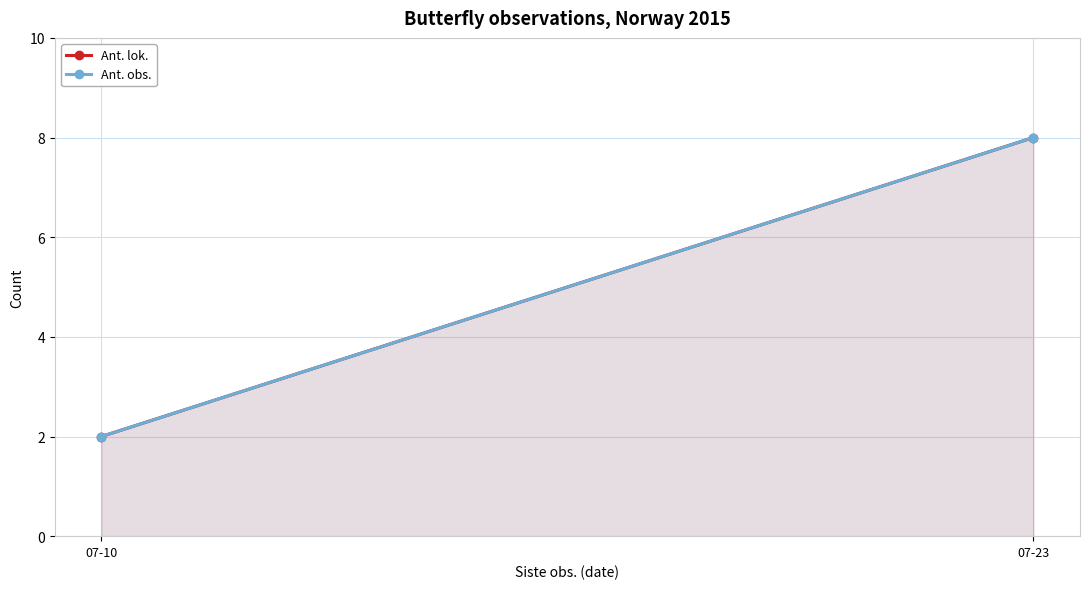

What is the total value across all series at 07-10?

4